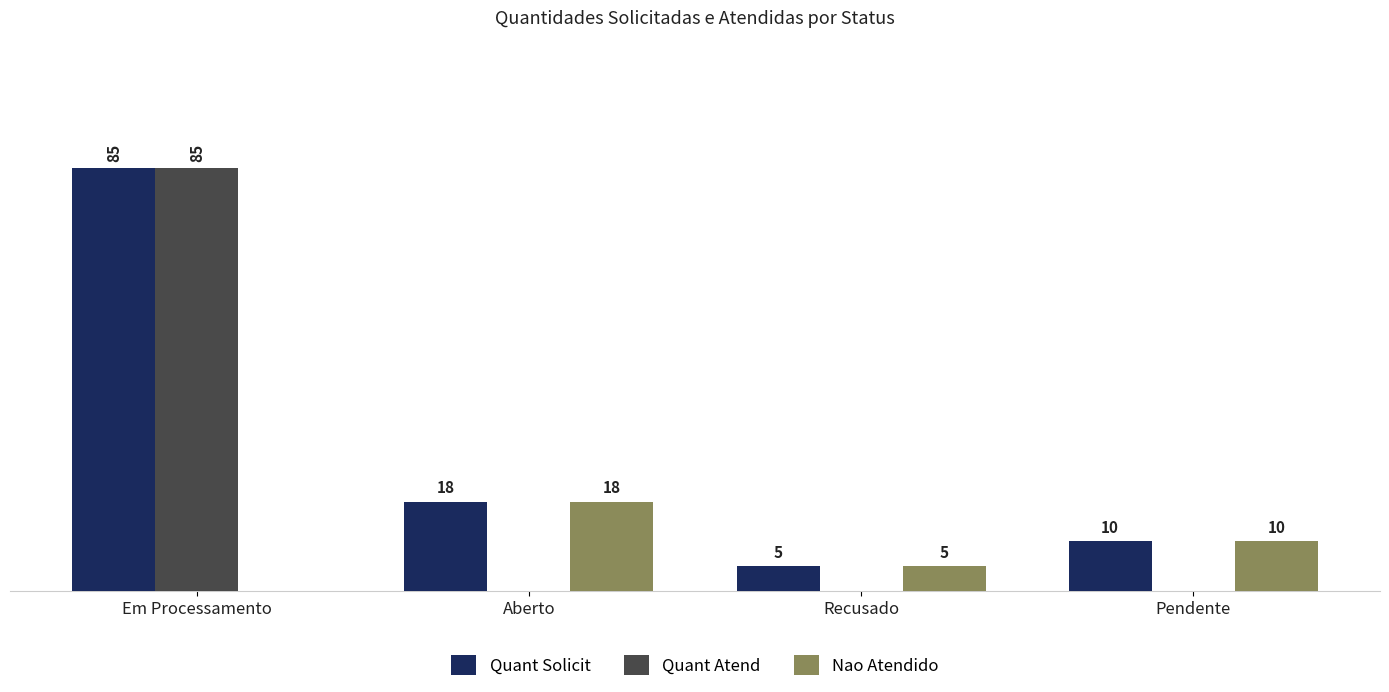

At which label does Nao Atendido reach its peak?

Aberto